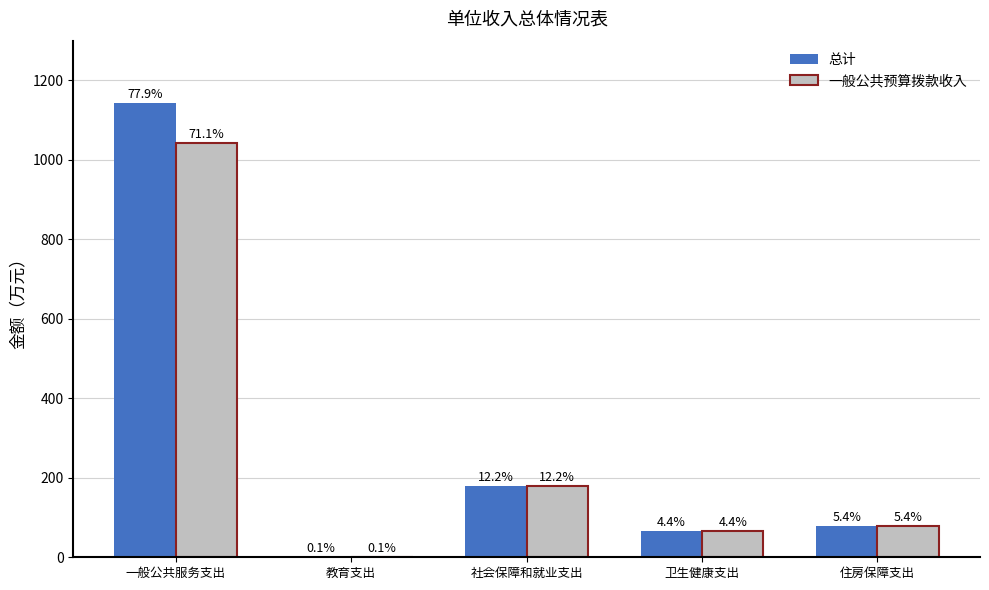

What is the sum of all 总计 values?

1467.4